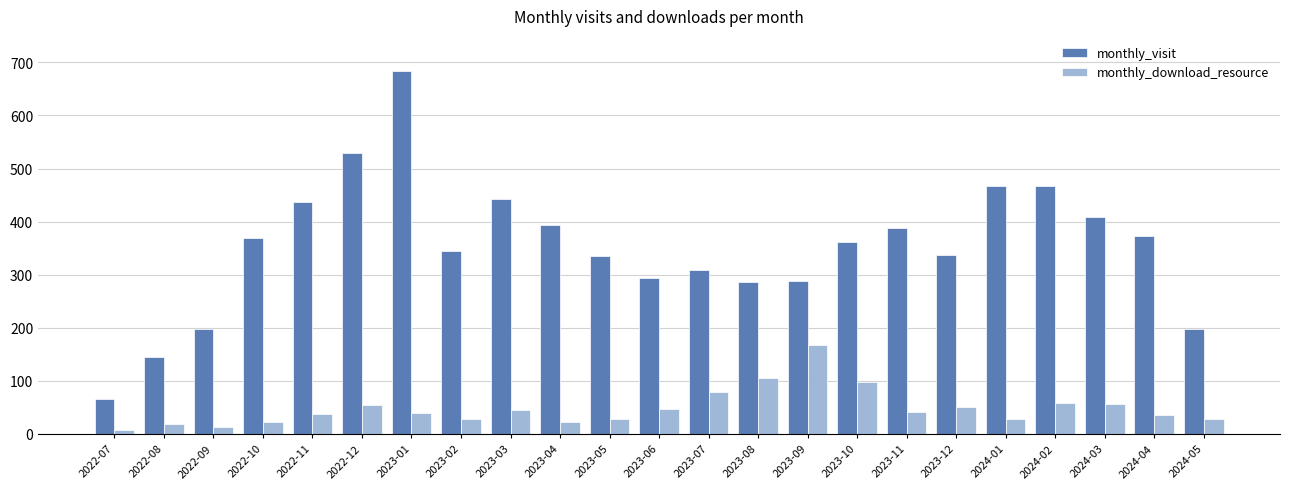

Is the value of monthly_download_resource at 2023-01 greater than the value of monthly_visit at 2024-05?

No